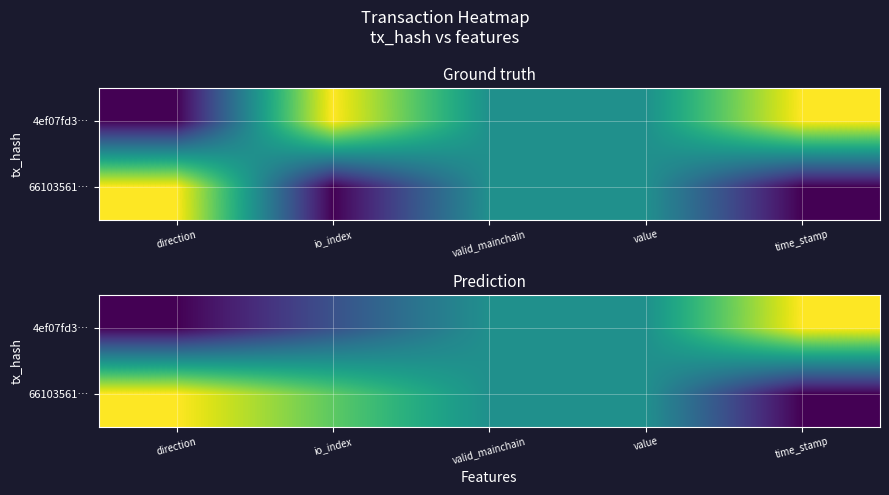

Which has a higher value, direction or value?

value